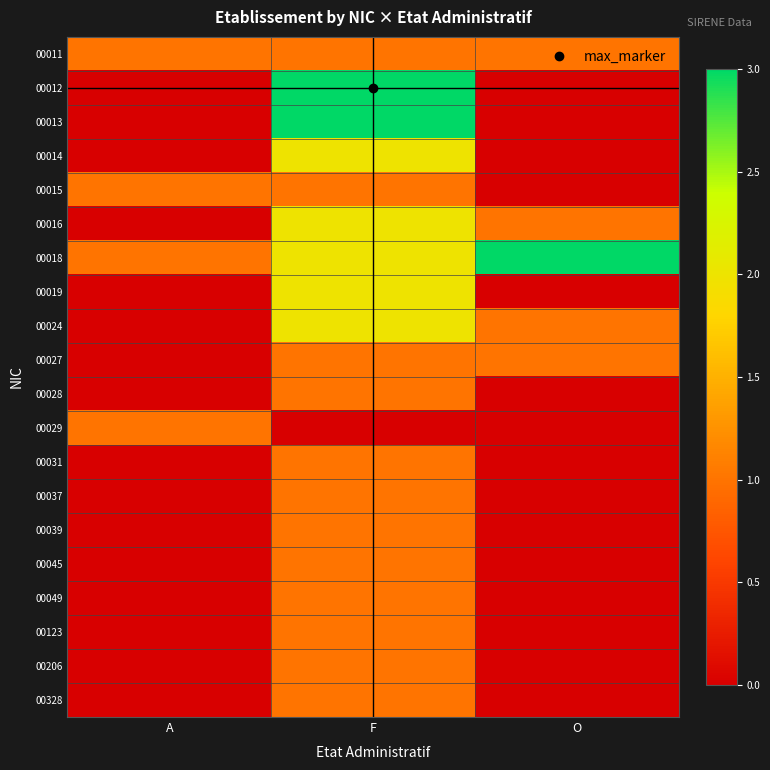

At how many categories does at least one series exceed 0?

3